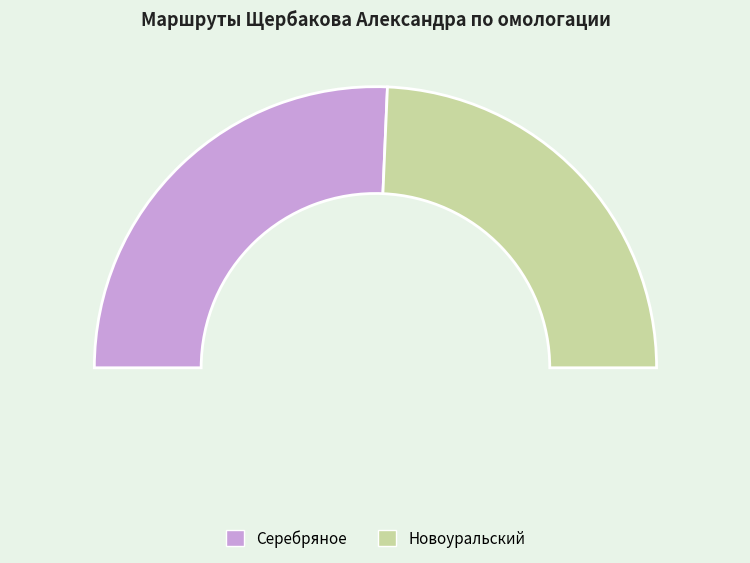

Rank the categories by value from highest to lowest.

Серебряное, Новоуральский